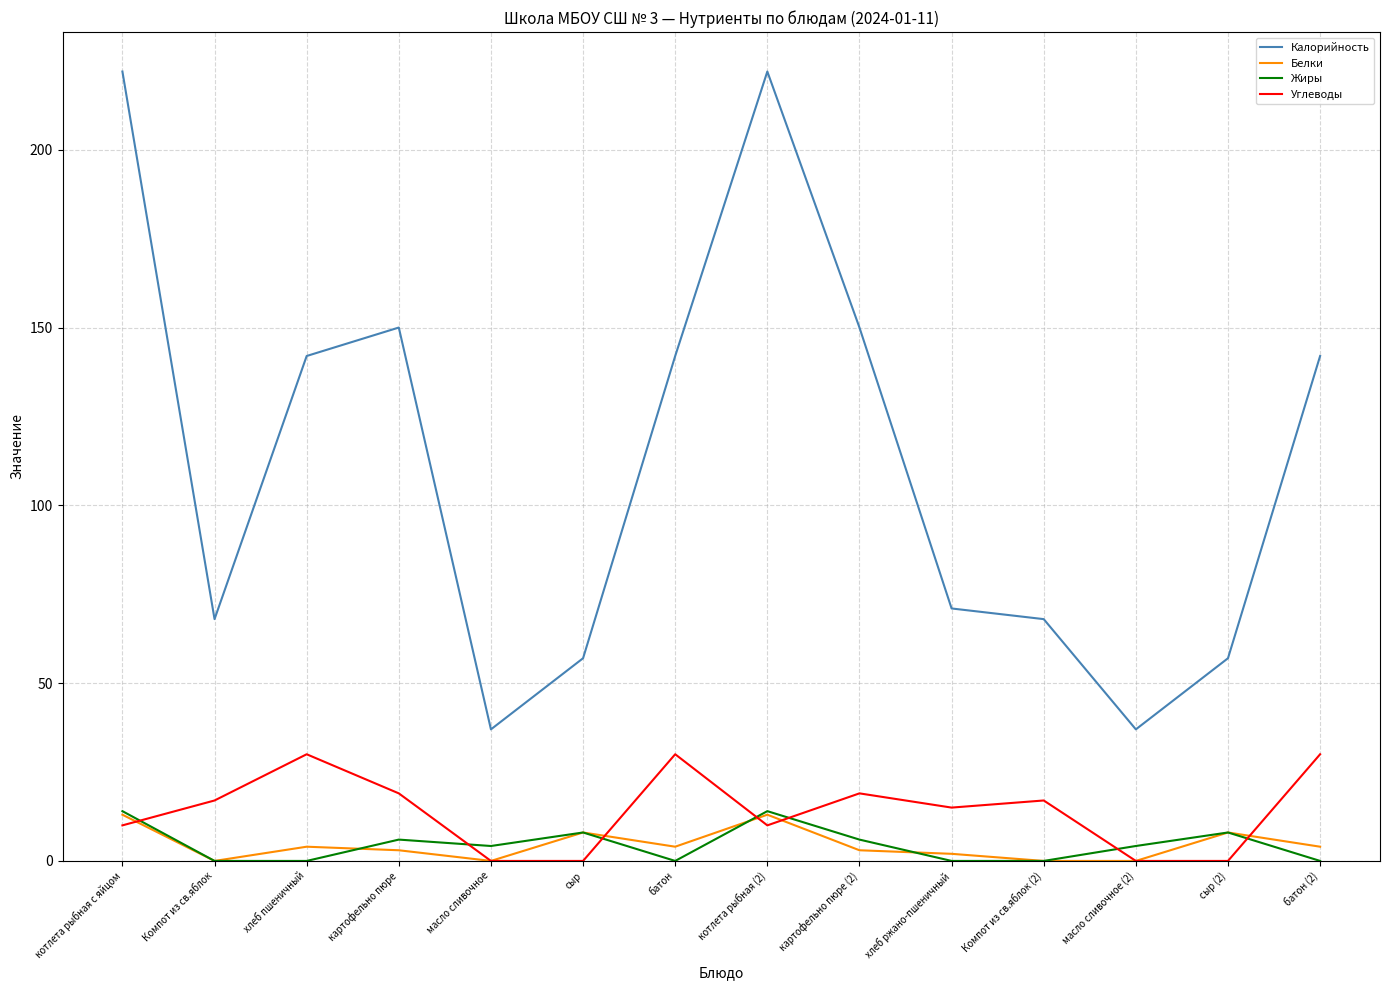

What is the greatest value displayed?

222.0